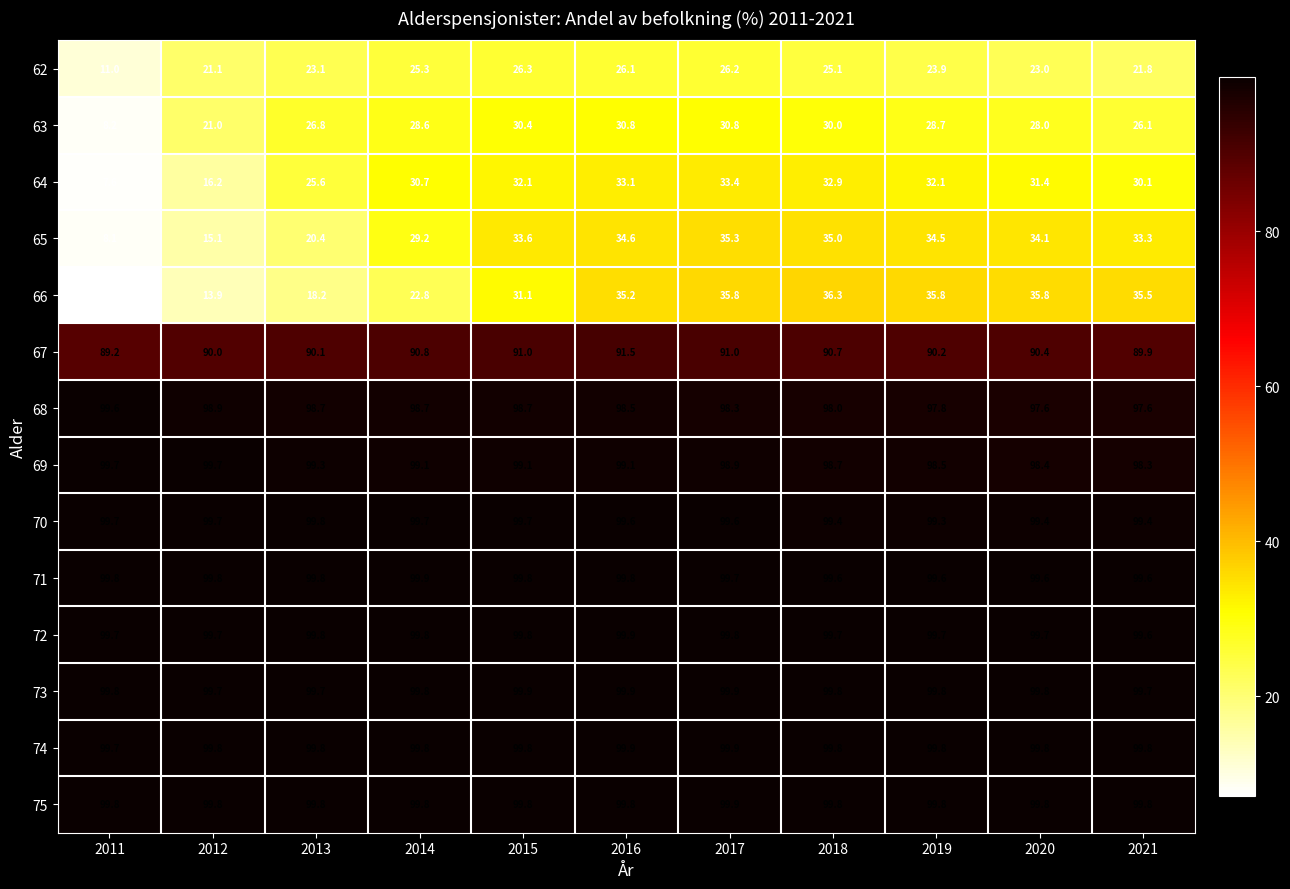

What is the difference between the second highest and second lowest values in the 69 series?

1.3